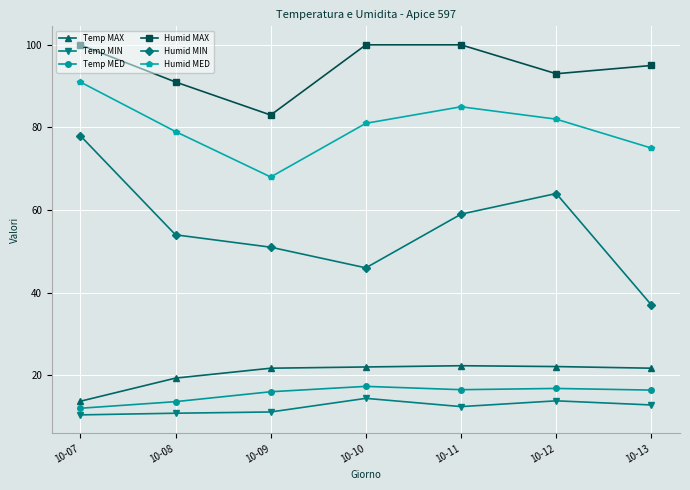

How many data points does each series have?

7